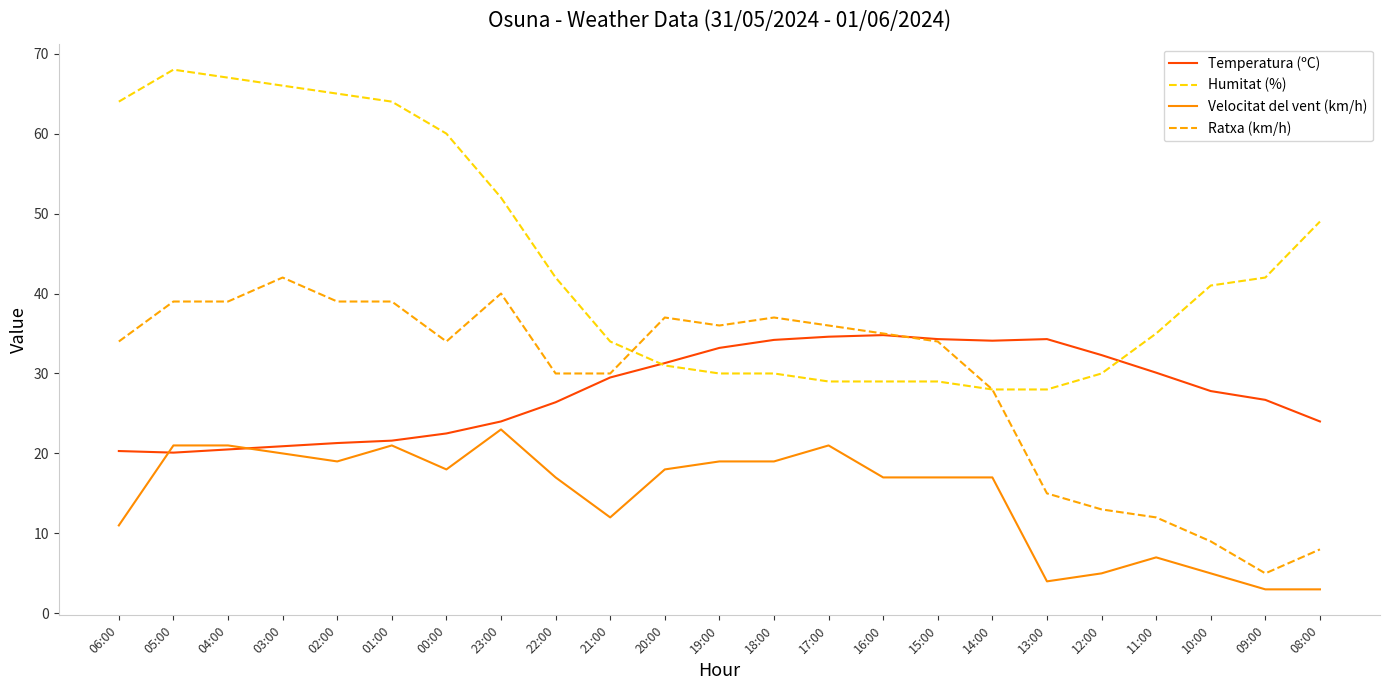

Rank the series by their maximum value, from highest to lowest.

Humitat (%), Ratxa (km/h), Temperatura (ºC), Velocitat del vent (km/h)